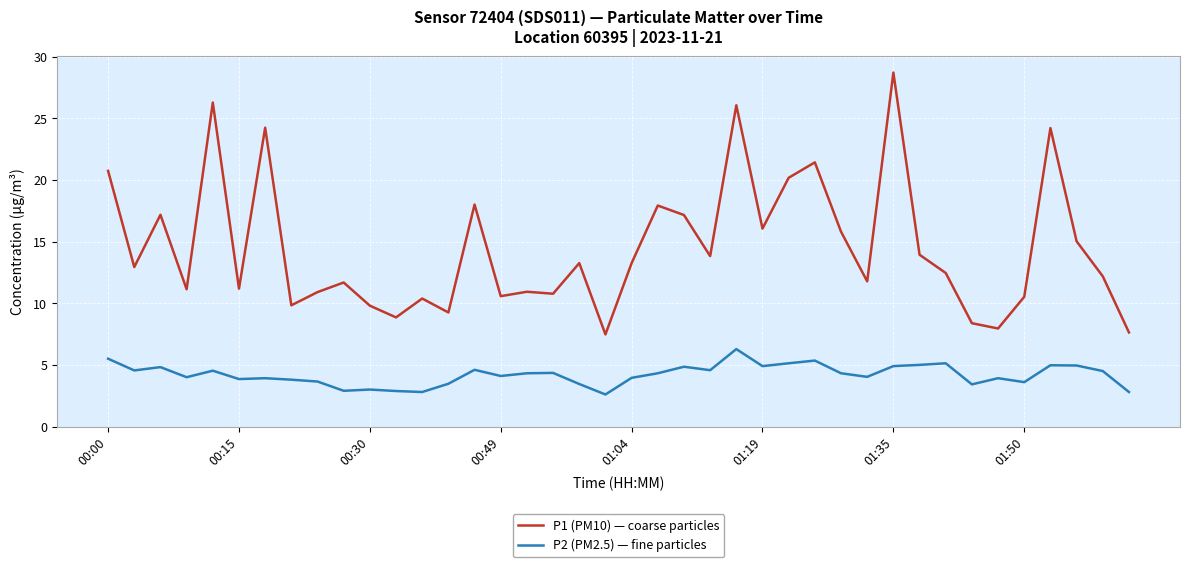

True or false: P2 (PM2.5) — fine particles and P1 (PM10) — coarse particles cross at least once.

False